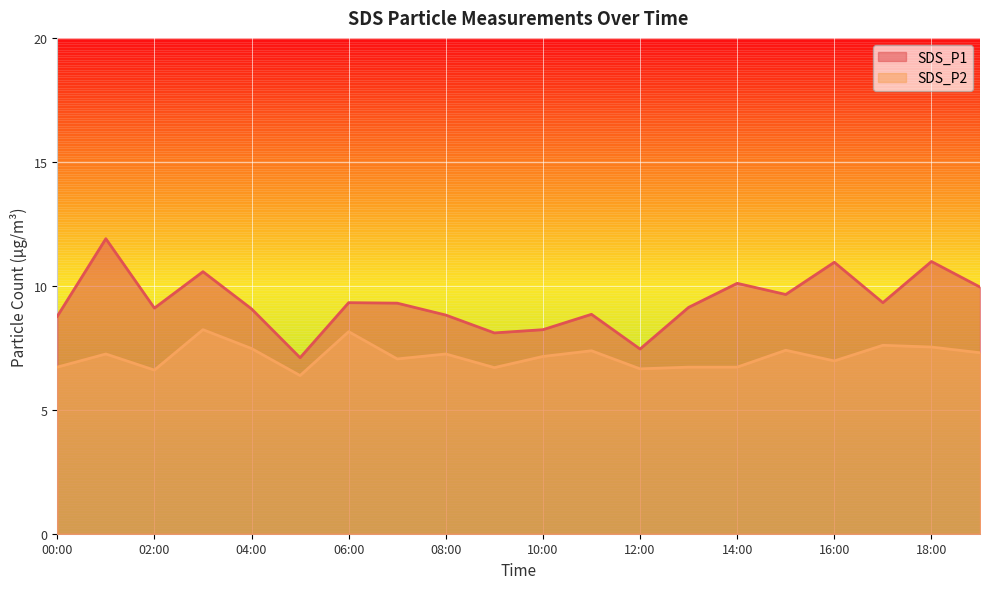

Rank the series by their maximum value, from lowest to highest.

SDS_P2, SDS_P1